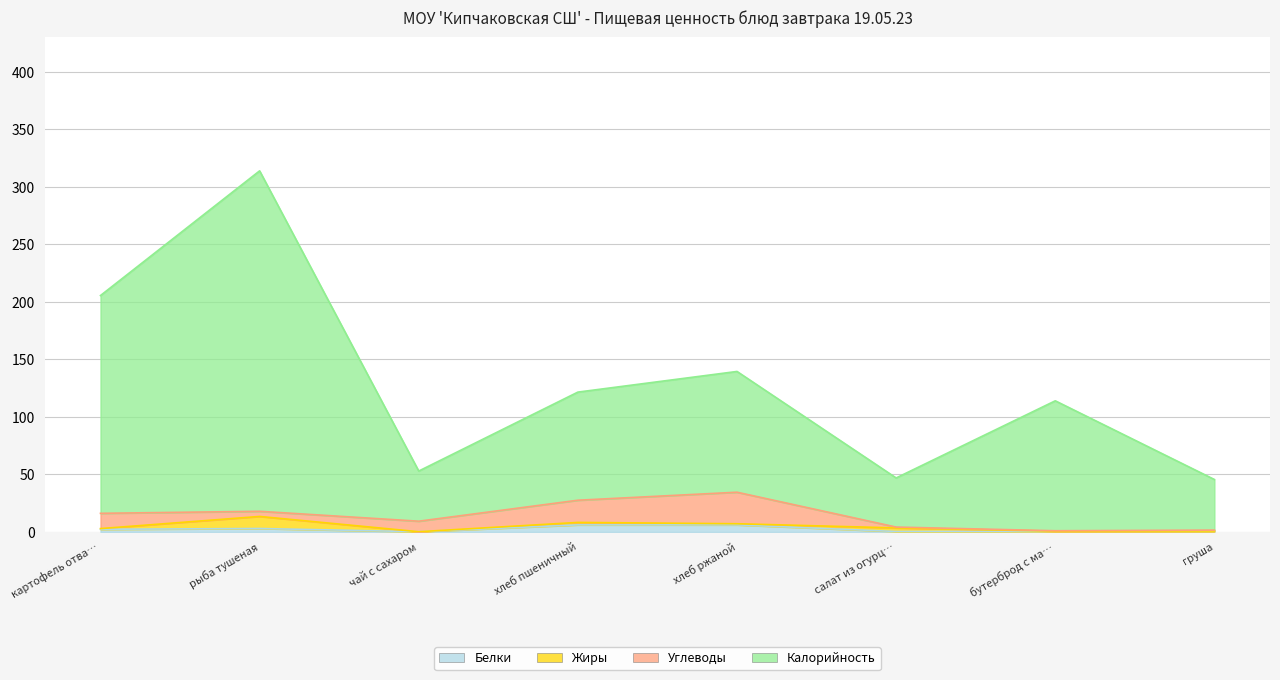

Between хлеб пшеничный and хлеб ржаной, which series saw the biggest shift?

Калорийность